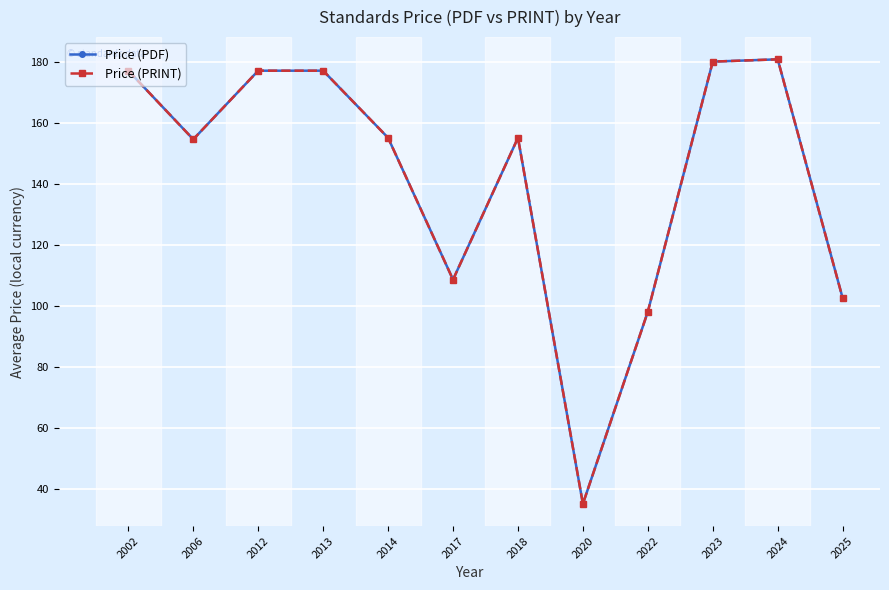

What is the value of the Price (PDF) point at the 4th from the left?

177.0